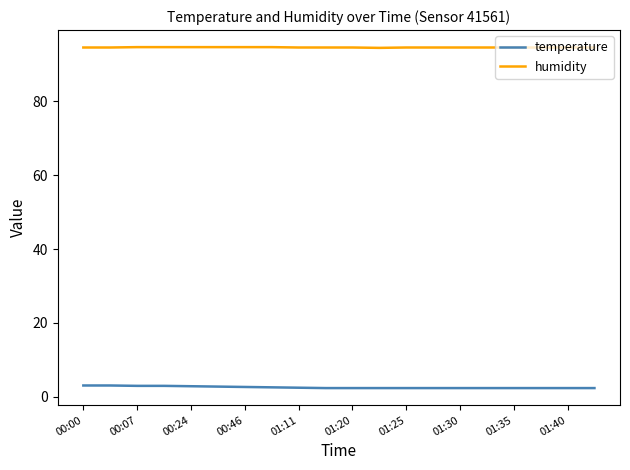

What is the greatest value displayed?

94.6